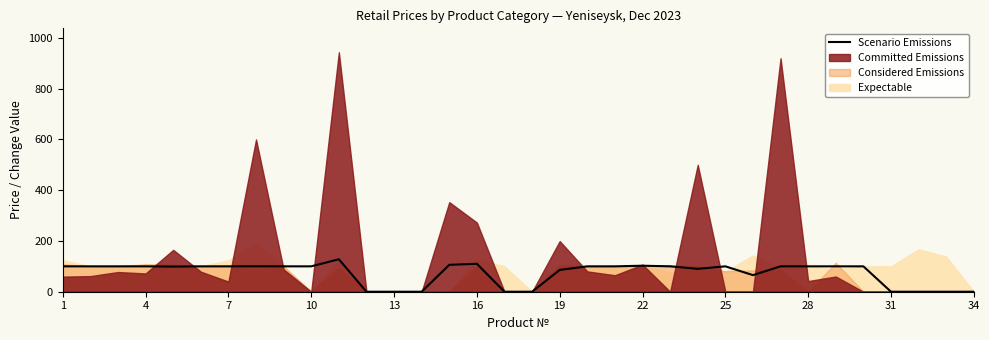

Which category has the lowest value across all series?

34